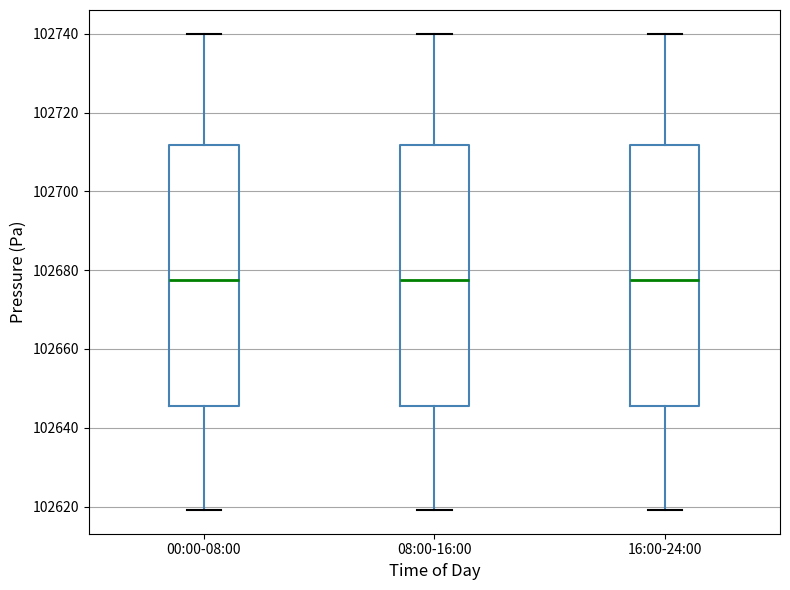

Reading left to right, read every box against the y-axis: the position of its median line, the range the box covers, and the ends of its whiskers. The values are not printed on the chart, so give them approximately, as read against the axis.

00:00-08:00: median 102678, box 102646 to 102712, whiskers 102620 to 102740
08:00-16:00: median 102678, box 102646 to 102712, whiskers 102620 to 102740
16:00-24:00: median 102678, box 102646 to 102712, whiskers 102620 to 102740